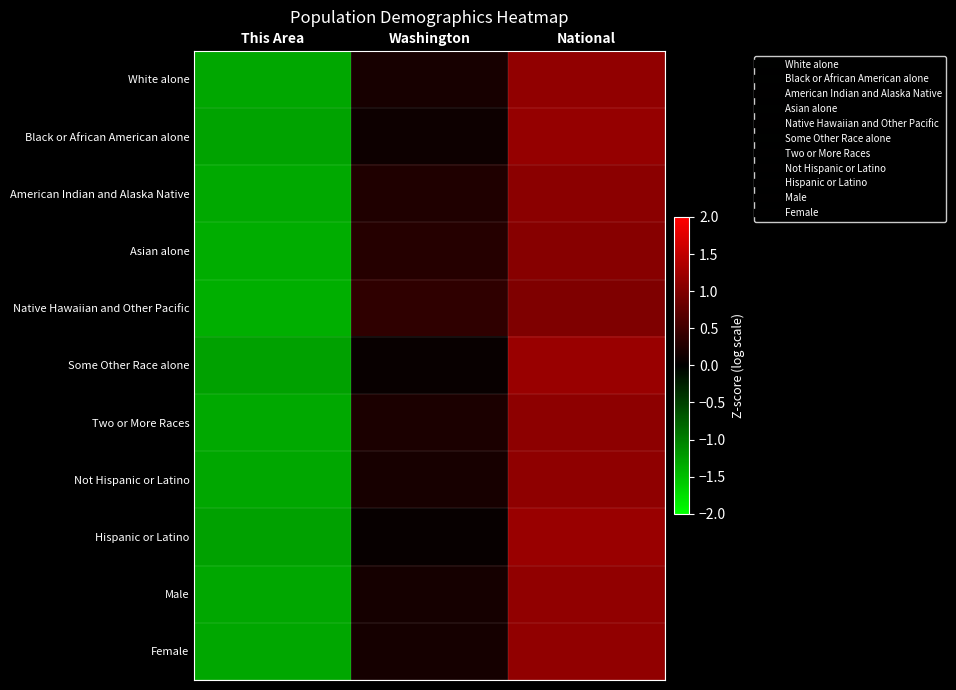

Which series has the widest spread of values?

Hispanic or Latino